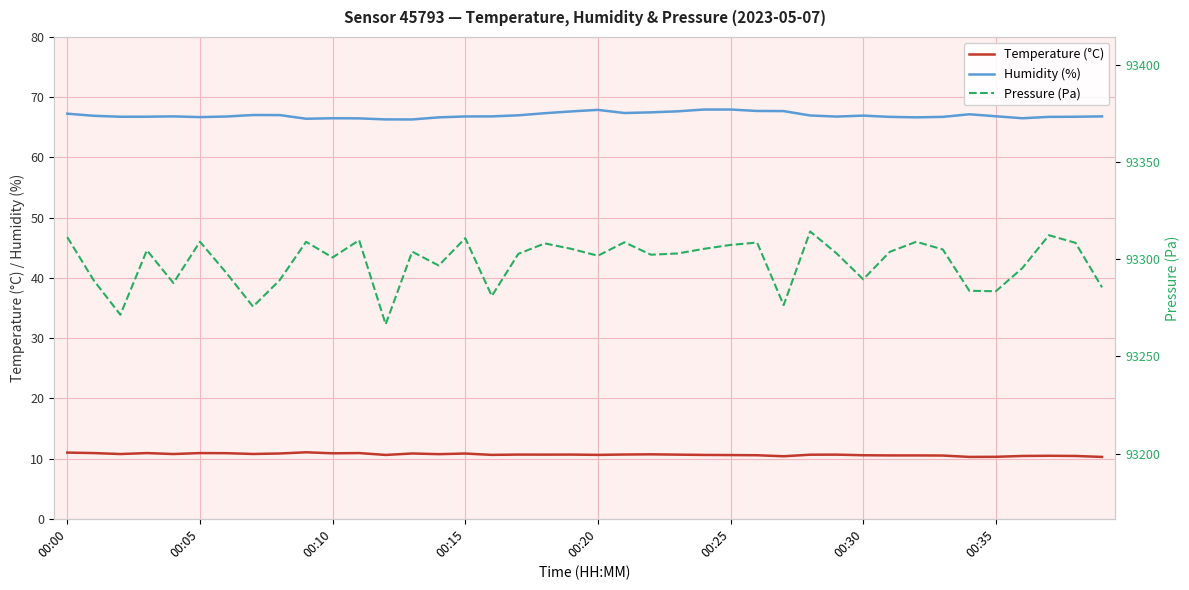

The Temperature (°C) series shows 10.6 at 00:30. True or false?

True